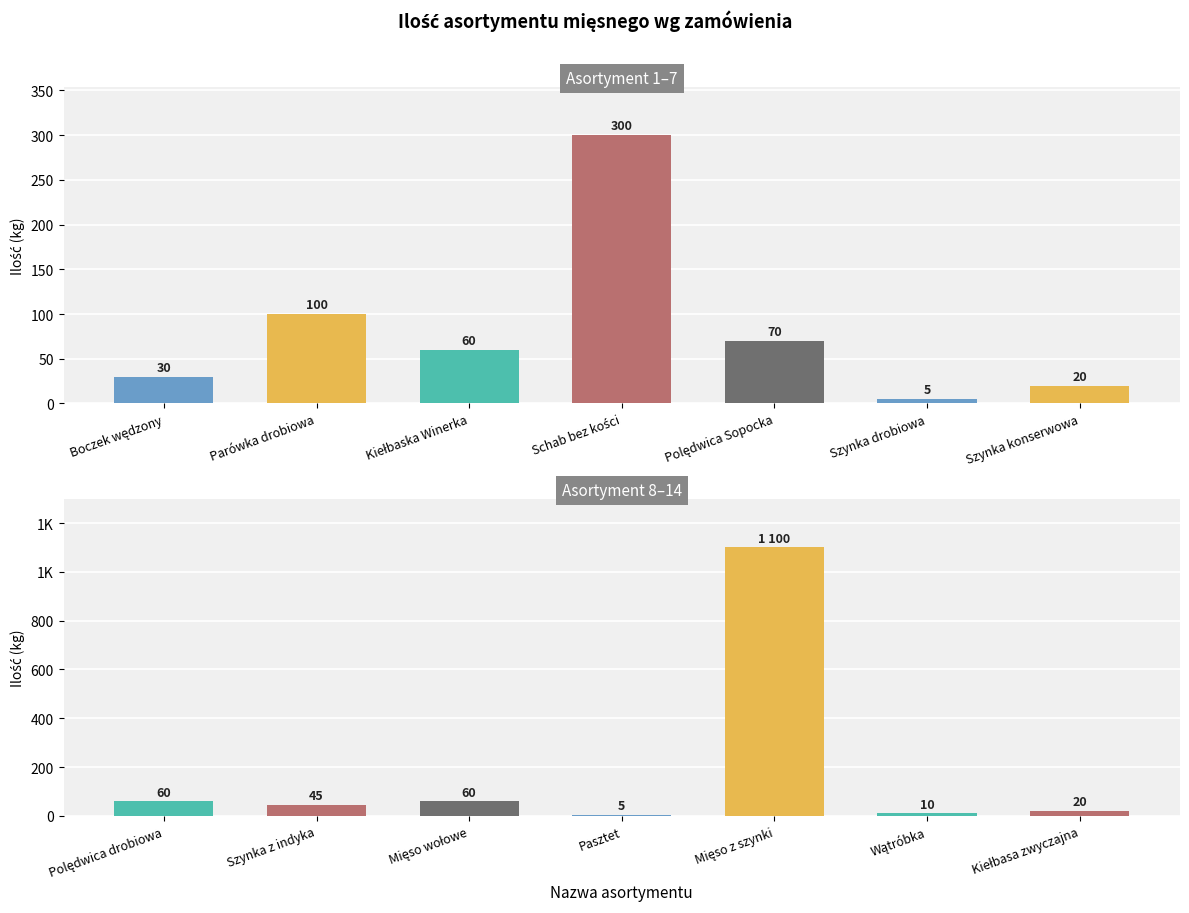

What is the label of the 7th bar from the right?

Polędwica drobiowa